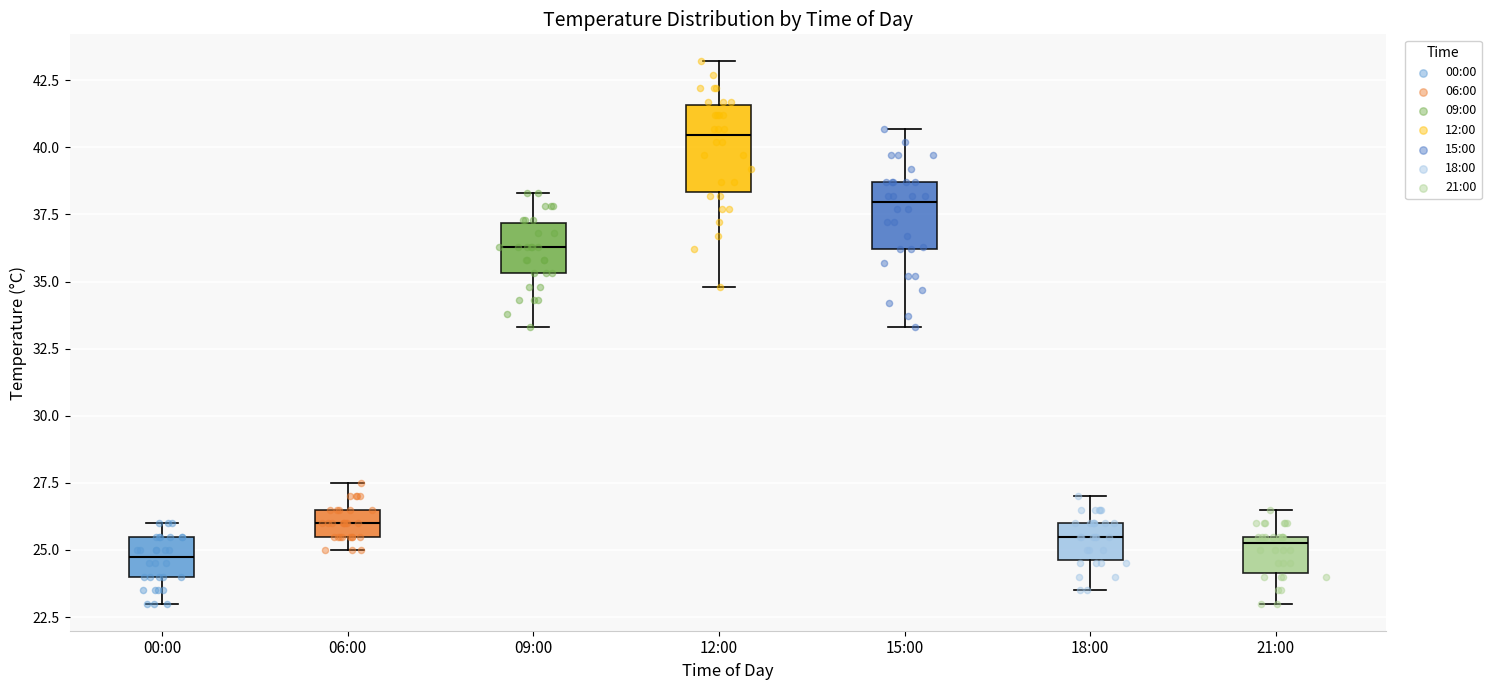

Where is the upper edge of the box for 00:00 on the y-axis? The values are not printed on the chart, so give them approximately, as read against the axis.

25.5